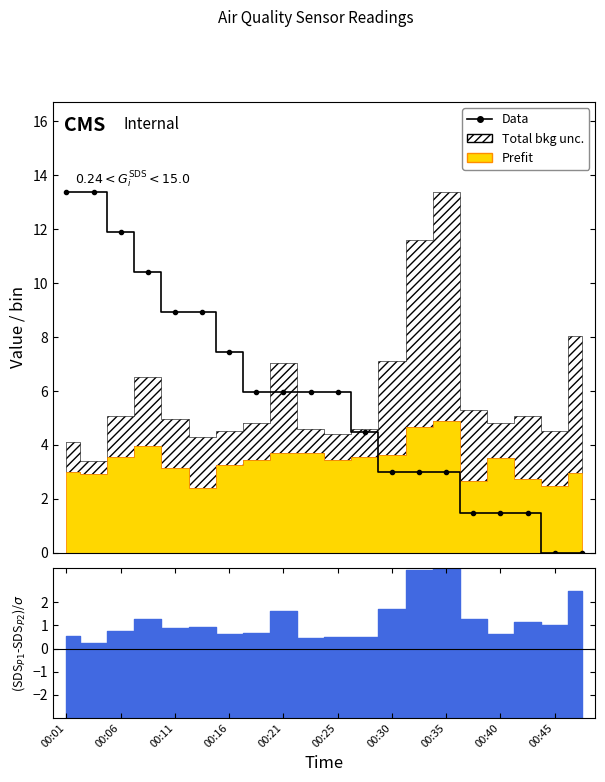

At which category does the chart reach its peak across all series?

00:01